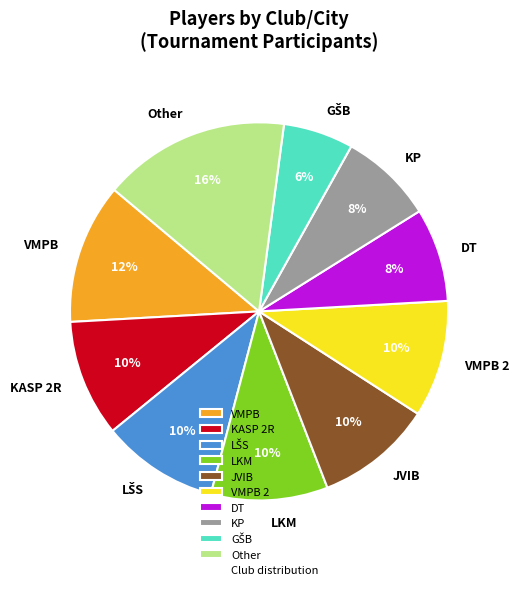

To the nearest percent, what portion does LKM represent?

10%